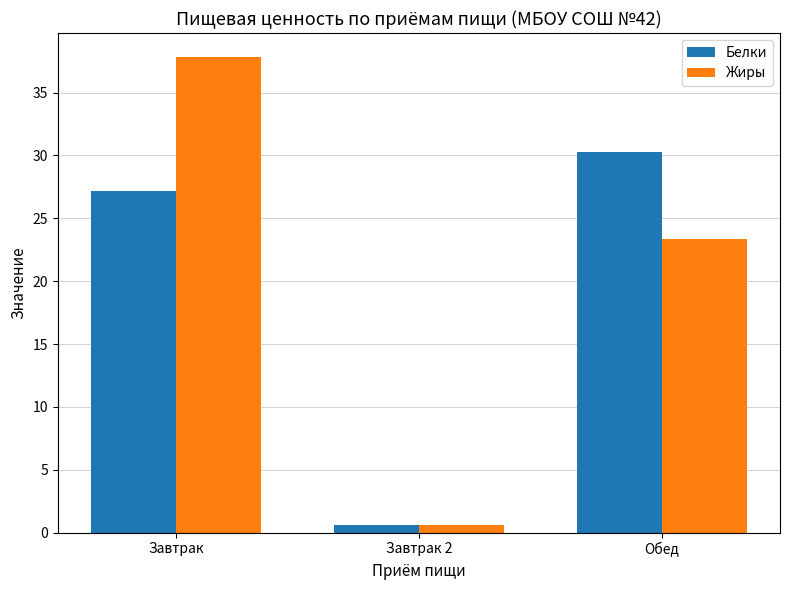

Which series has the largest range (max minus min)?

Жиры